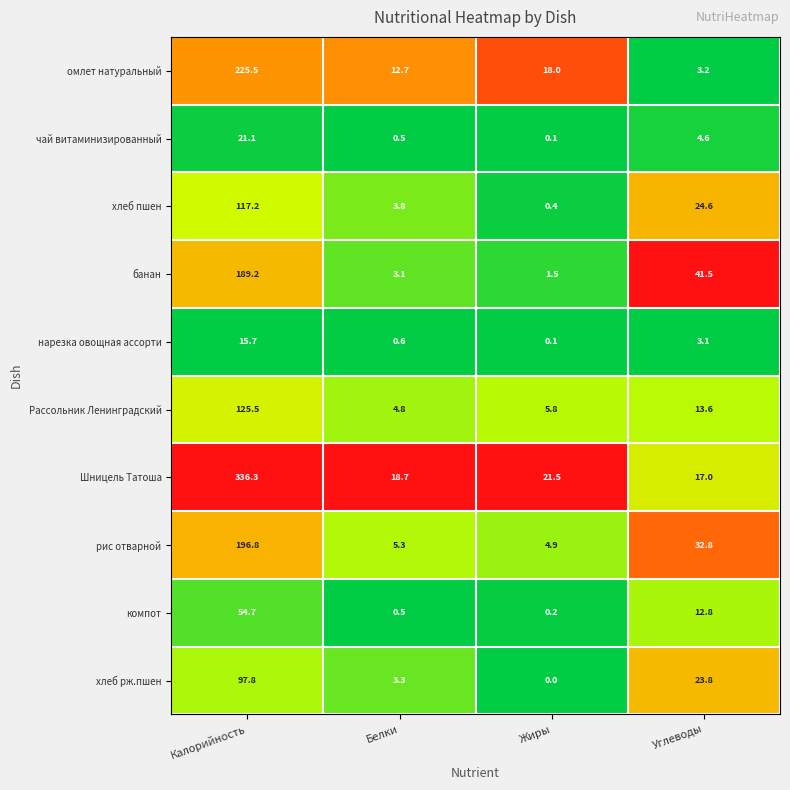

List the series in order of their peak value, lowest first.

нарезка овощная ассорти, чай витаминизированный, компот, хлеб рж.пшен, хлеб пшен, Рассольник Ленинградский, банан, рис отварной, омлет натуральный, Шницель Татоша